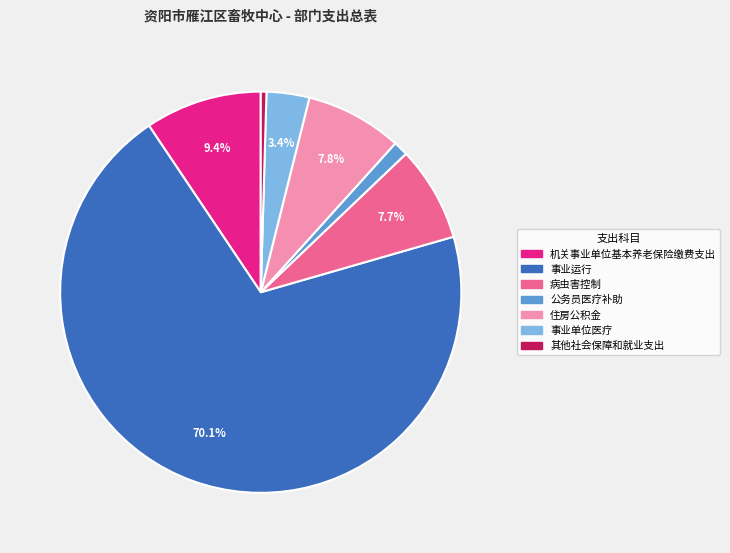

How many slices are in this pie chart?

7